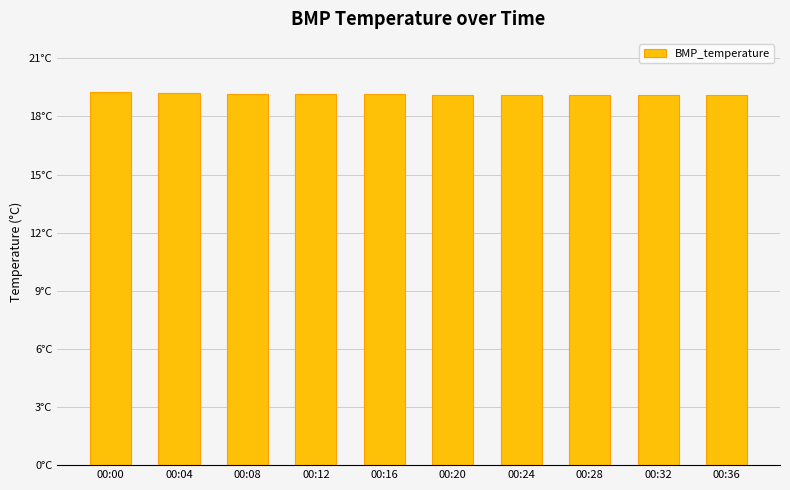

Rank the categories by value from lowest to highest.

00:36, 00:20, 00:24, 00:28, 00:32, 00:08, 00:12, 00:16, 00:04, 00:00